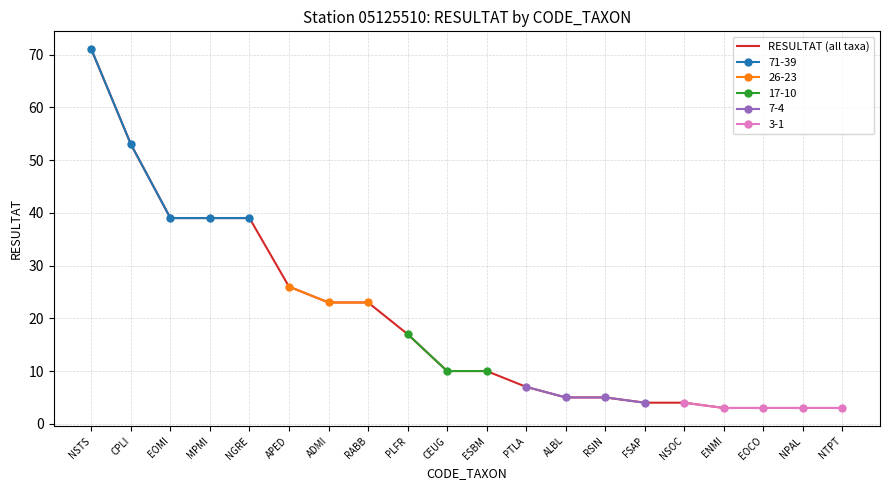

Which label corresponds to the largest value in the chart?

NSTS